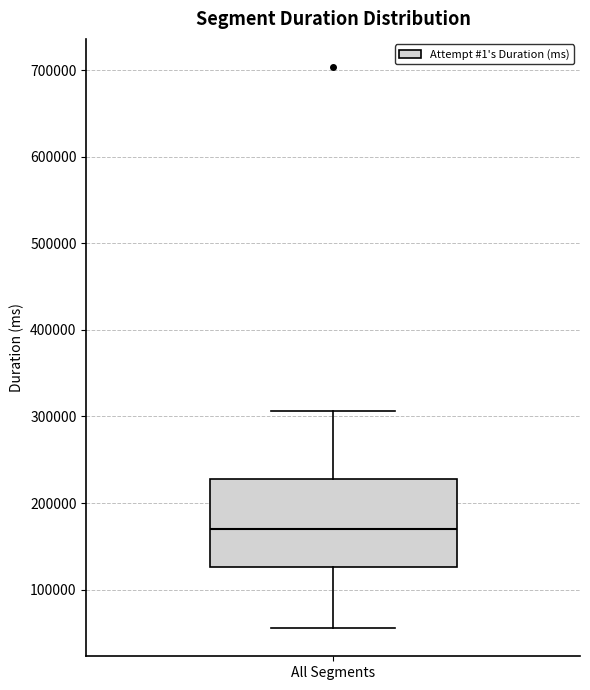

Where is the upper edge of the box for All Segments on the y-axis? The values are not printed on the chart, so give them approximately, as read against the axis.

230000